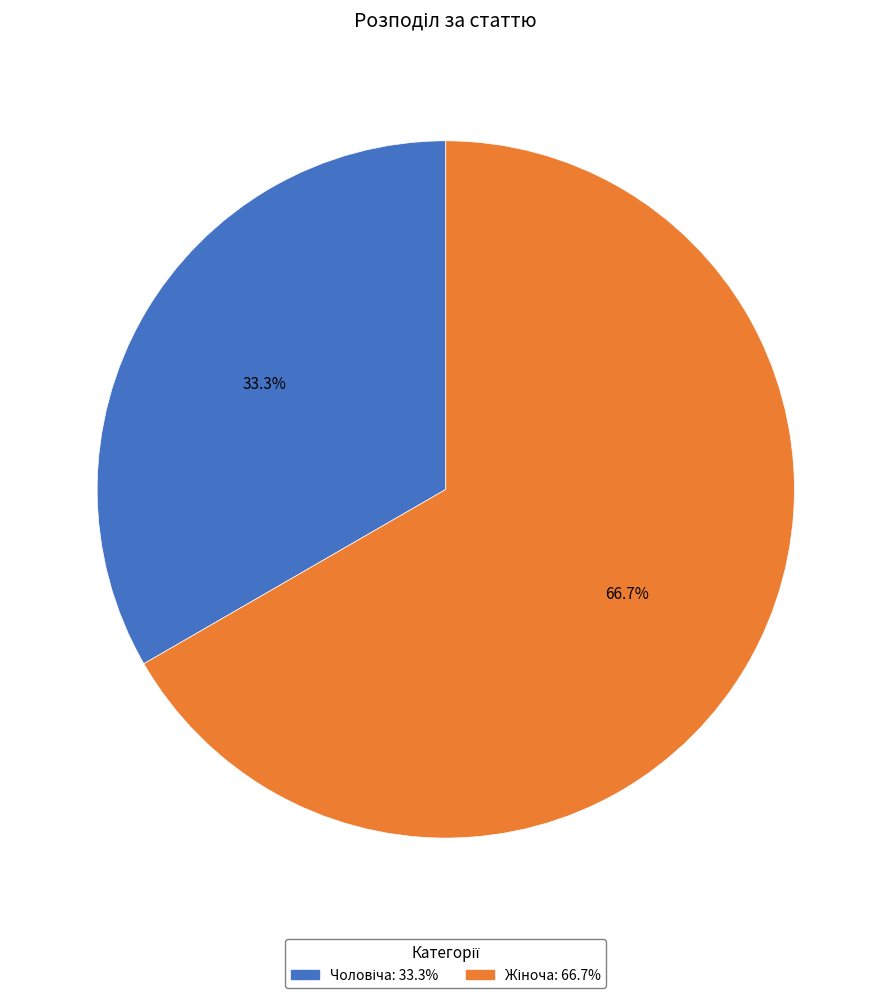

Is there a majority slice in this chart?

Yes